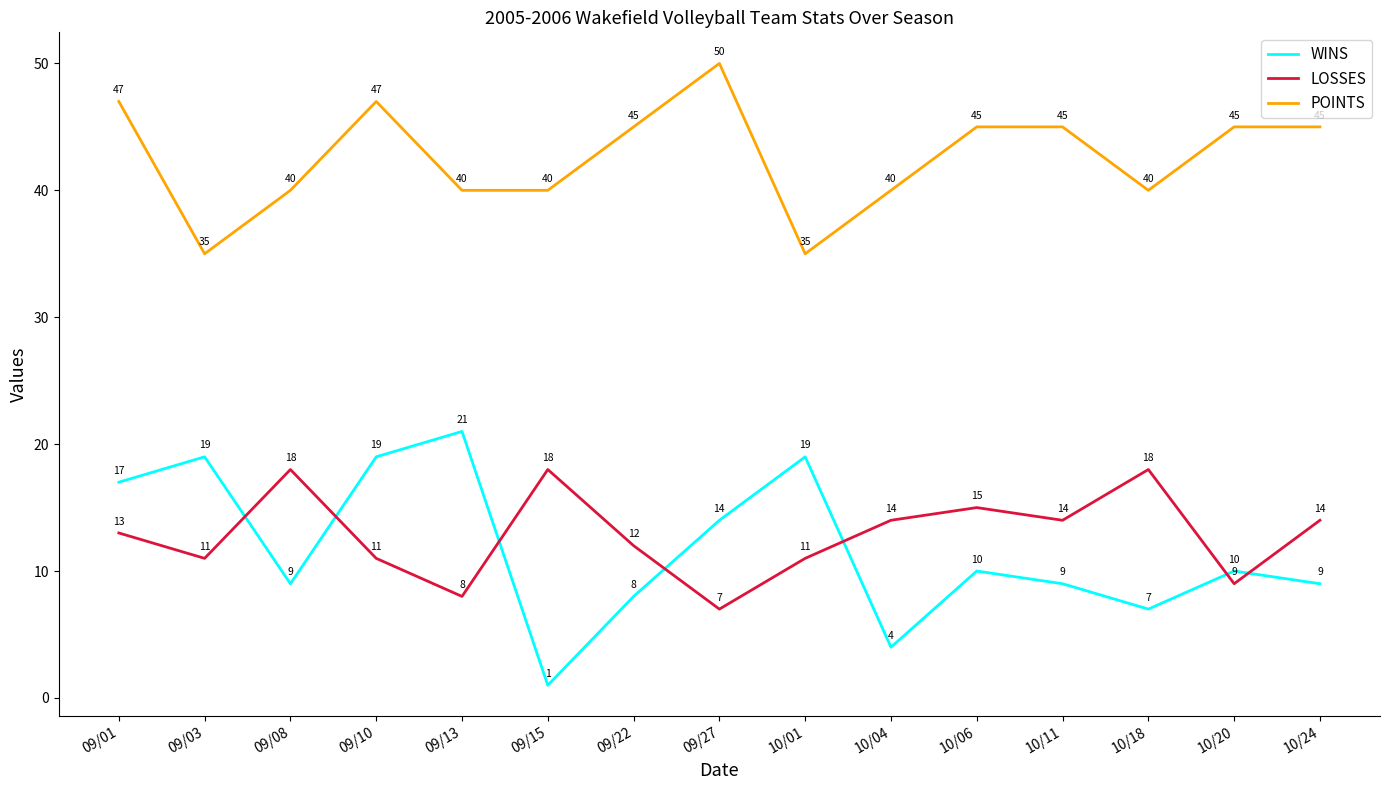

True or false: POINTS and WINS intersect in this chart.

False